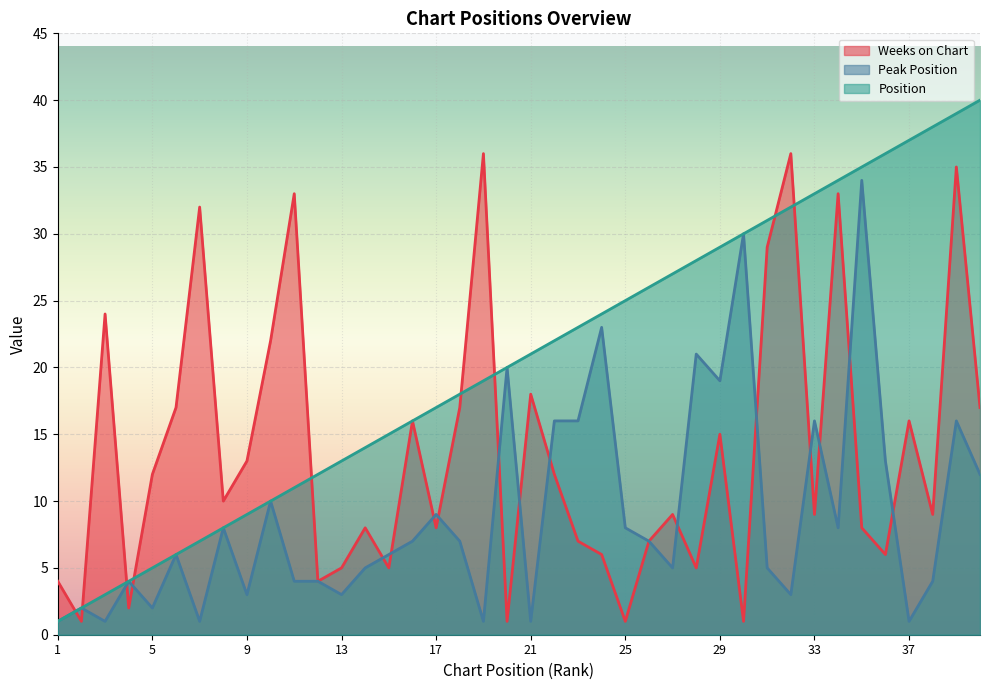

How many data points in Position are above 21?

19